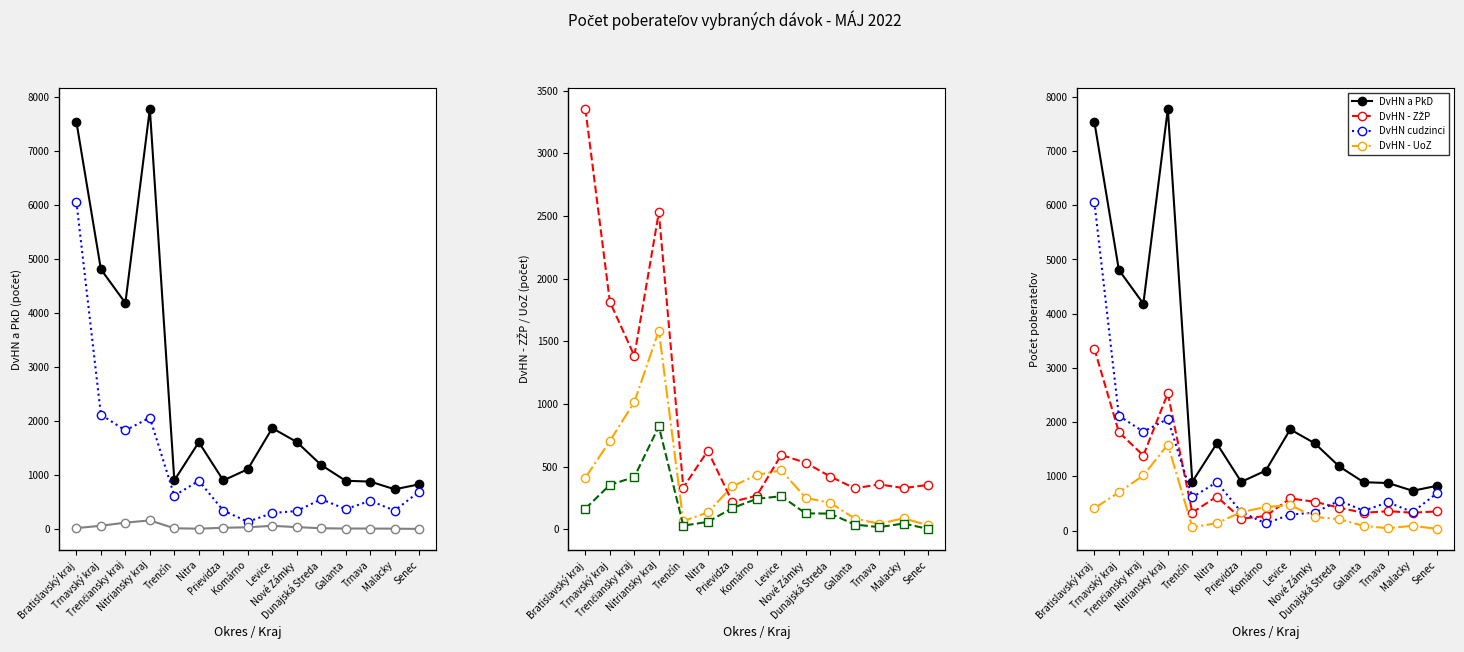

What is the value of the Osobitný prísp. point at the 6th from the left?

5